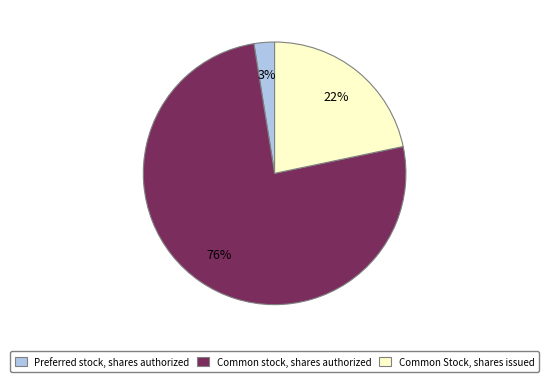

Rank the categories by value from highest to lowest.

Common stock, shares authorized, Common Stock, shares issued, Preferred stock, shares authorized